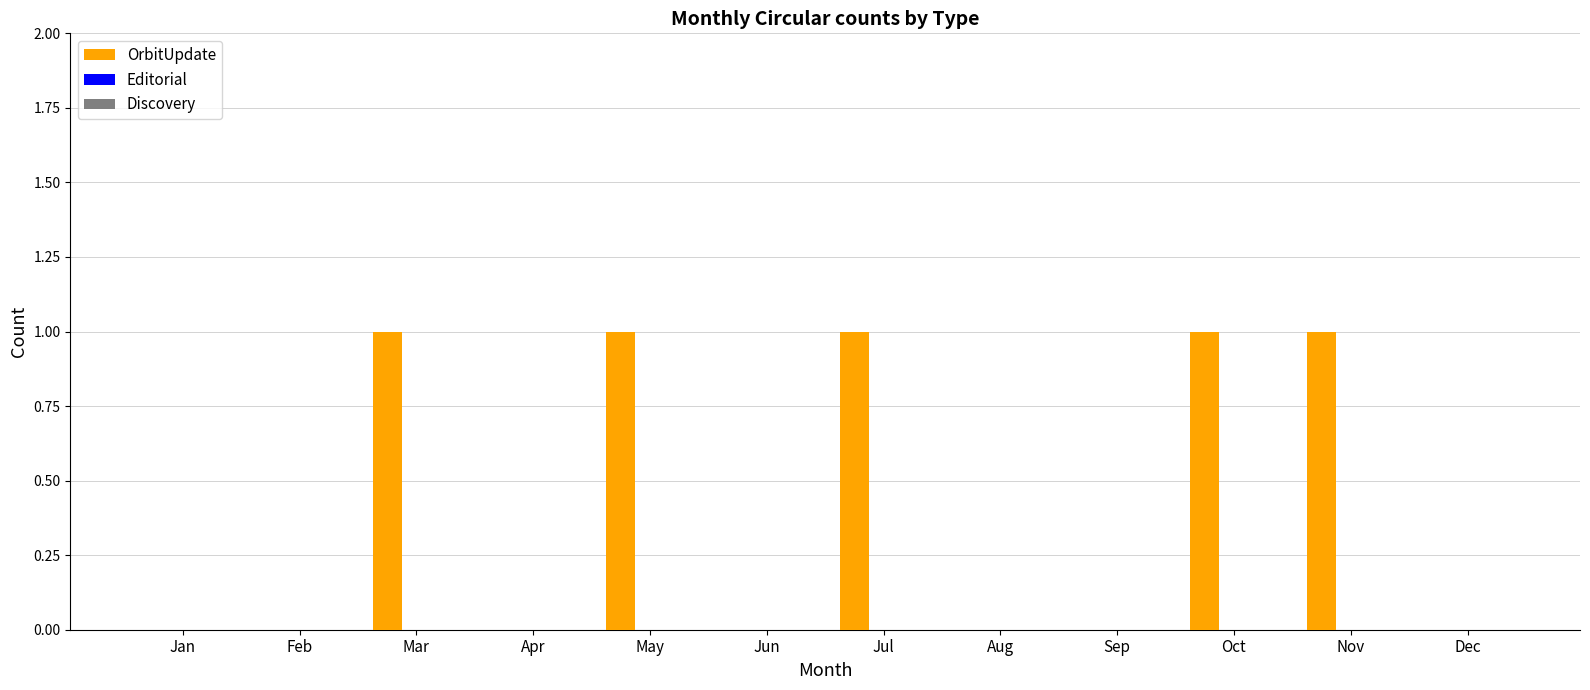

How many distinct data groups are displayed?

1